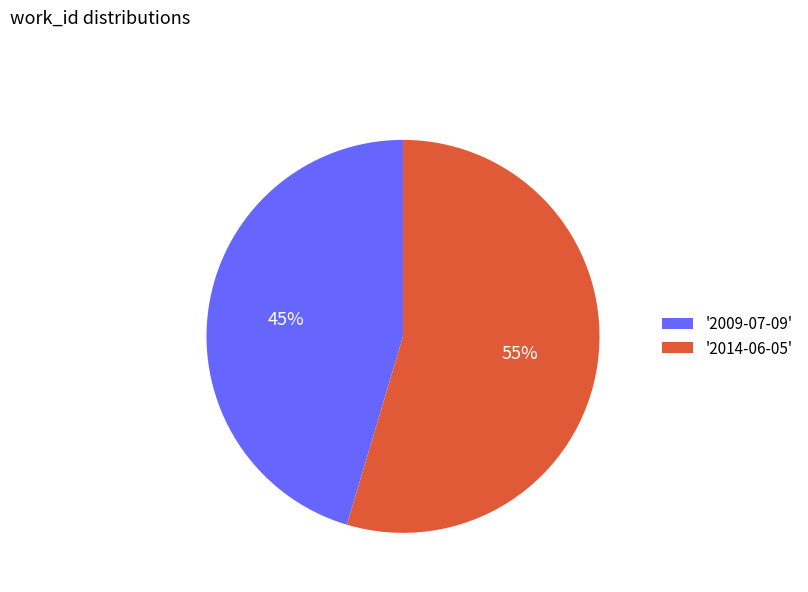

Rank the categories by value from highest to lowest.

'2014-06-05', '2009-07-09'